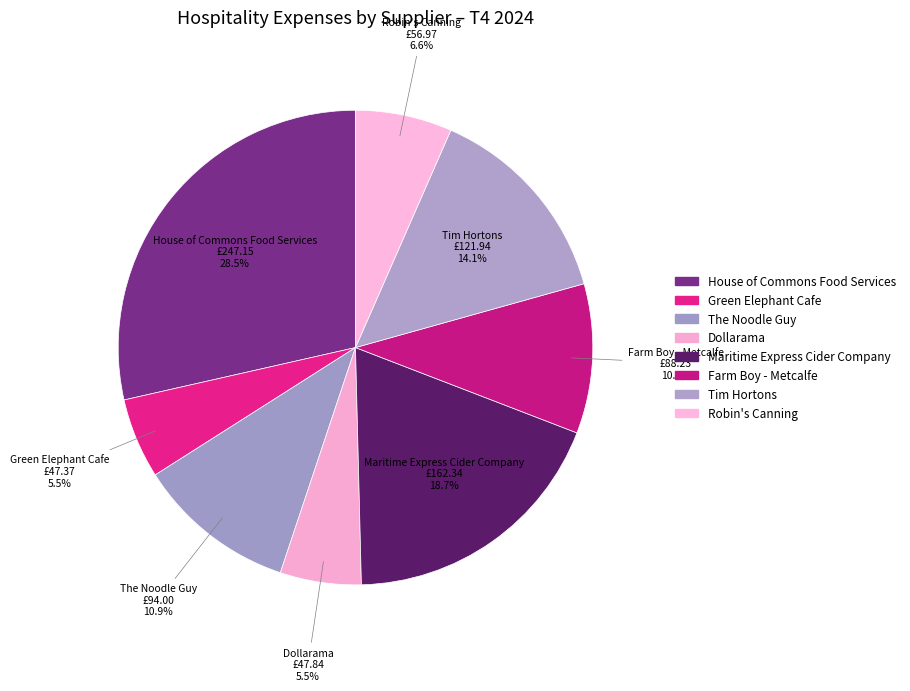

How many segments does this pie chart have?

8